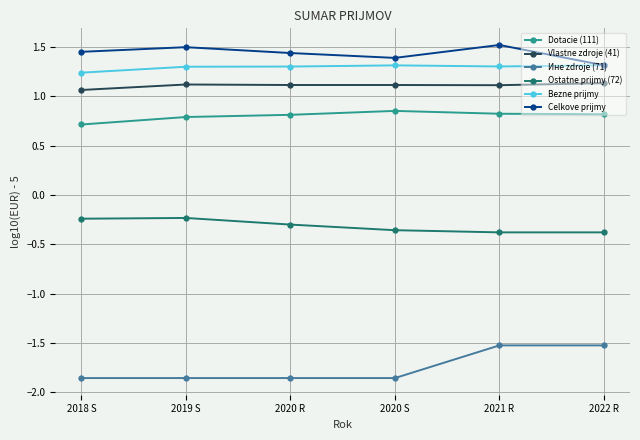

What is the difference between the maximum and minimum values in the Bezne prijmy series?

0.1